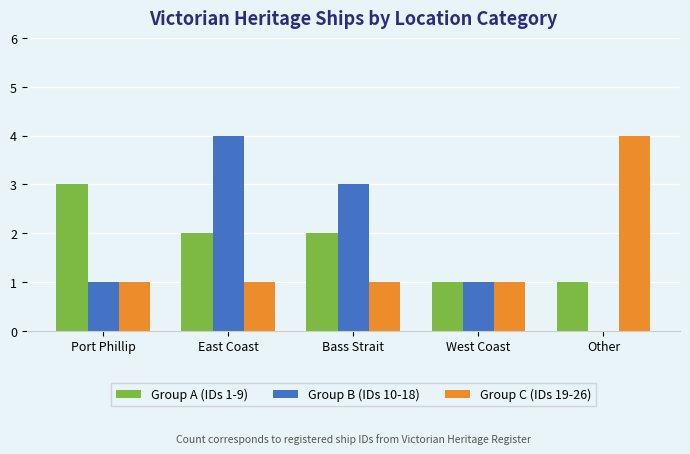

Is the value of Group B (IDs 10-18) at Other greater than the value of Group A (IDs 1-9) at East Coast?

No